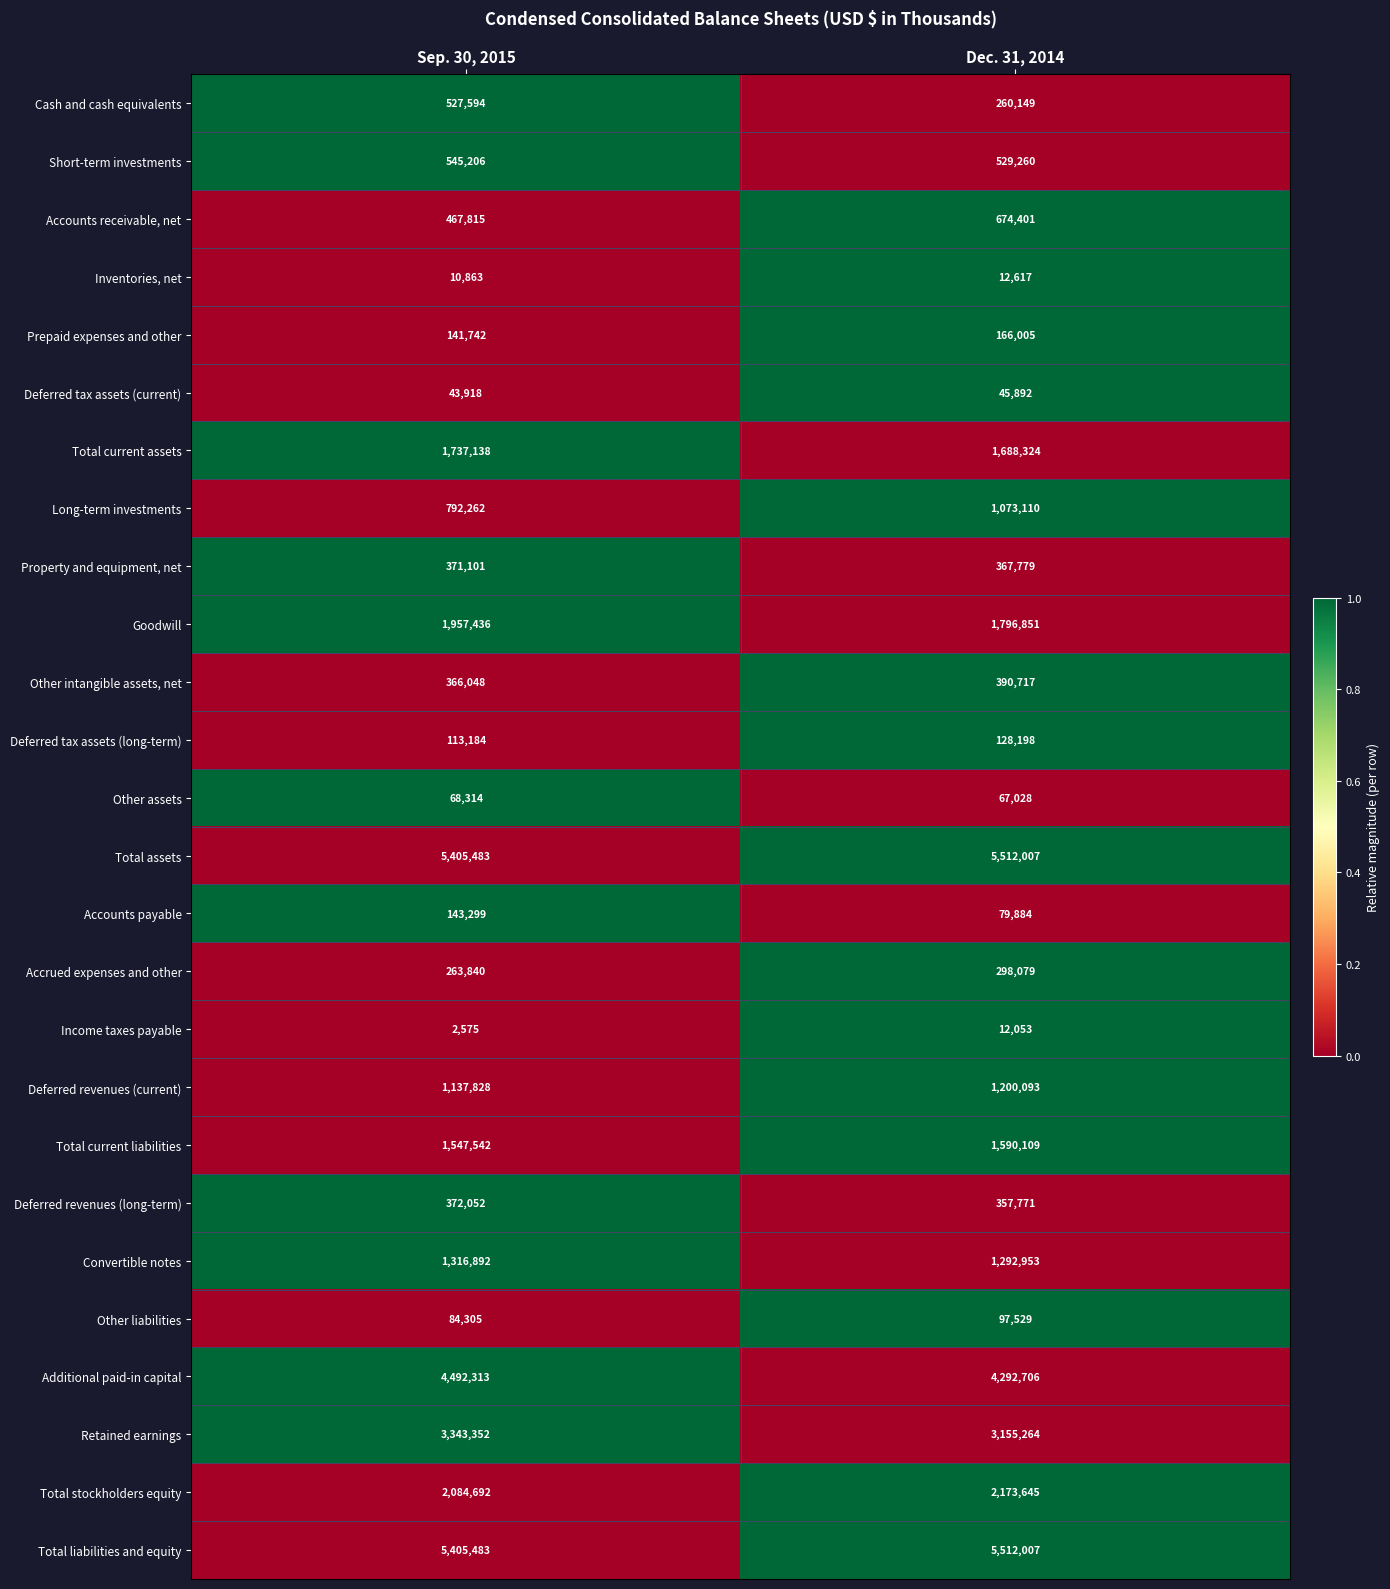

What is the sum of the Deferred revenues (current) values at Dec. 31, 2014 and Sep. 30, 2015?

2337921